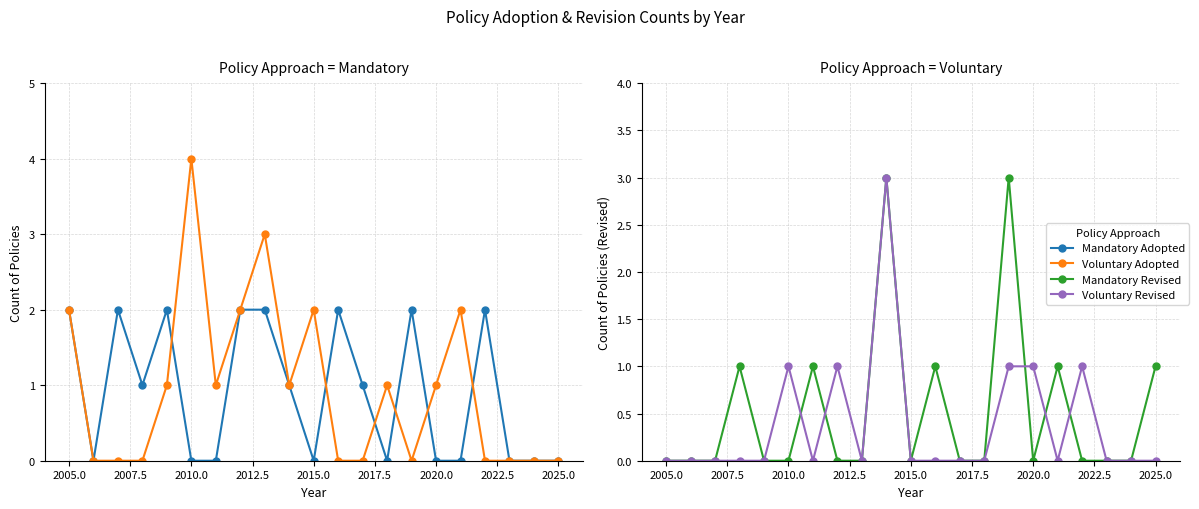

What is the total value across all series at 2017.5?

2